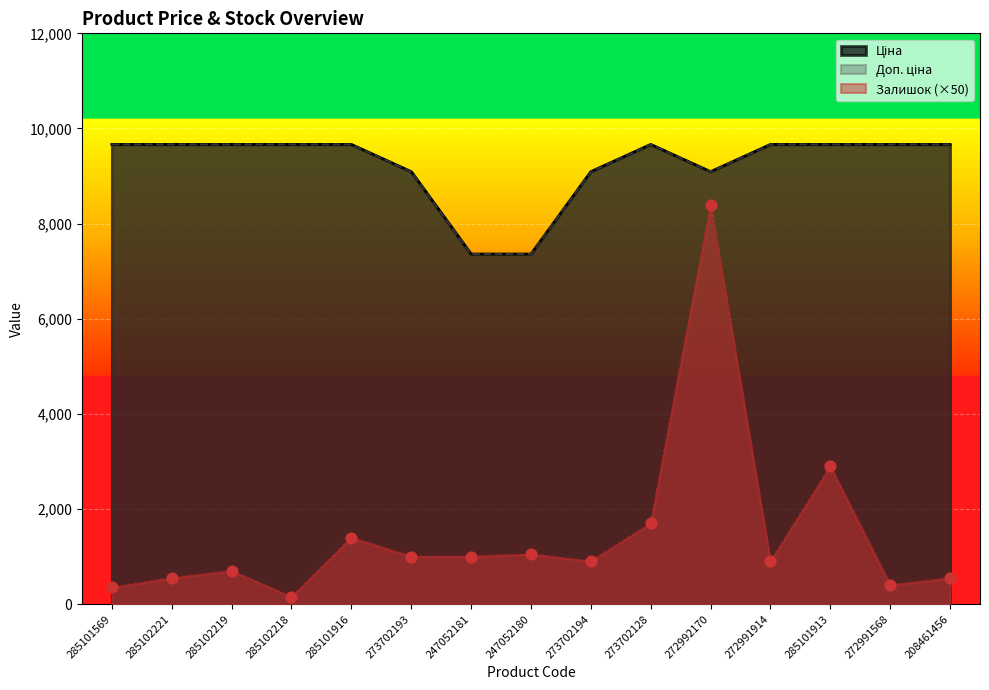

Which series reaches the maximum Y coordinate?

Ціна